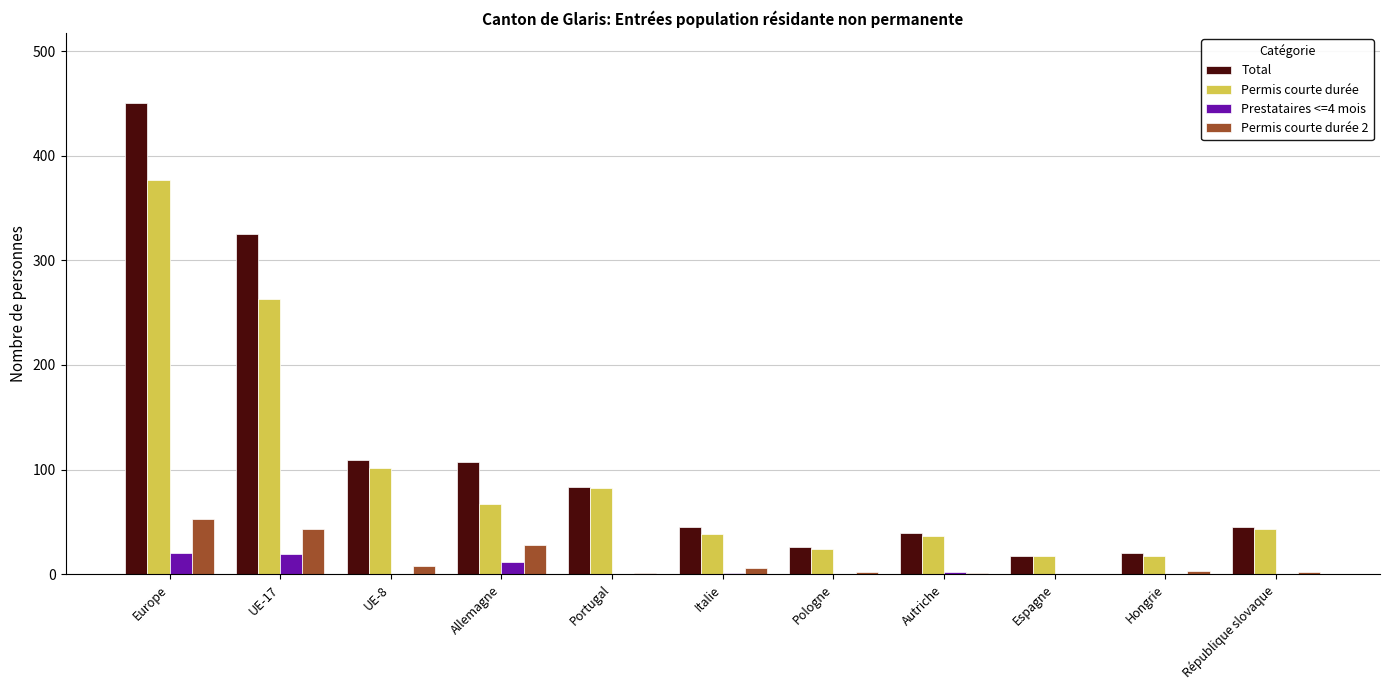

The value of Prestataires <=4 mois at Pologne is 0. True or false?

True